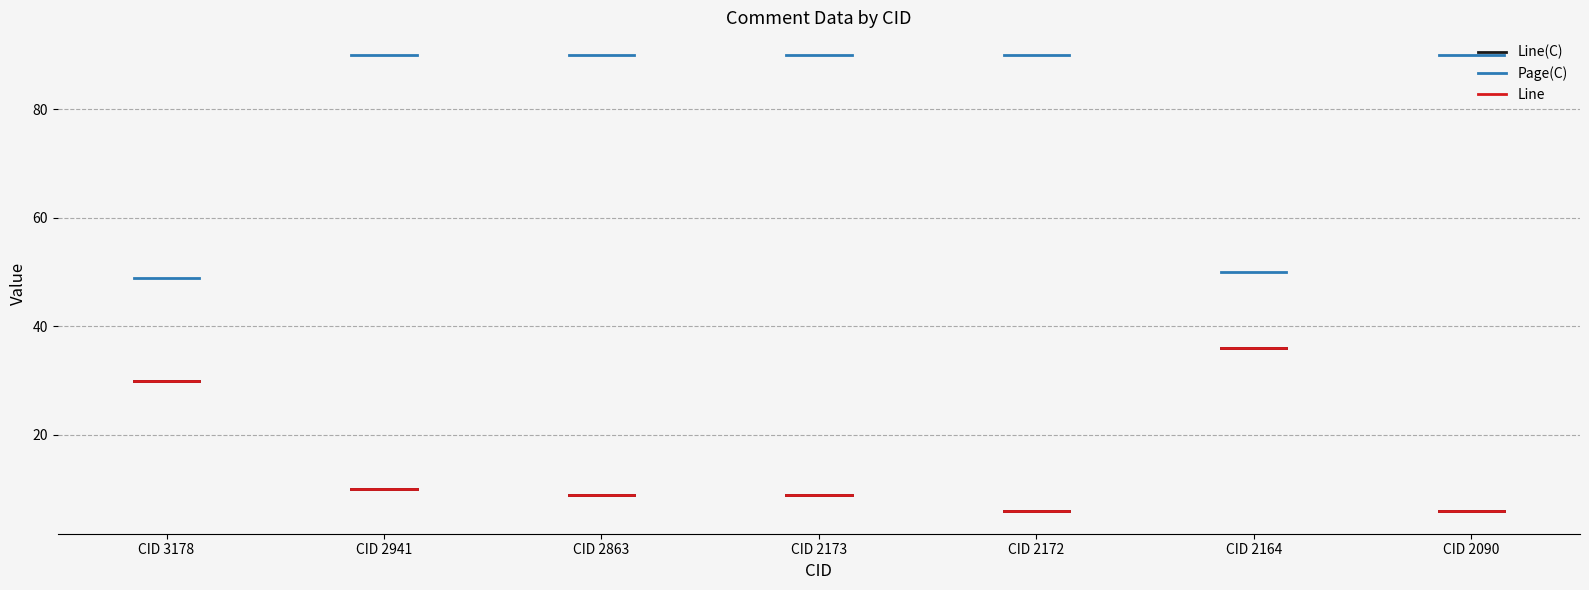

Which series has the largest range (max minus min)?

Line(C)